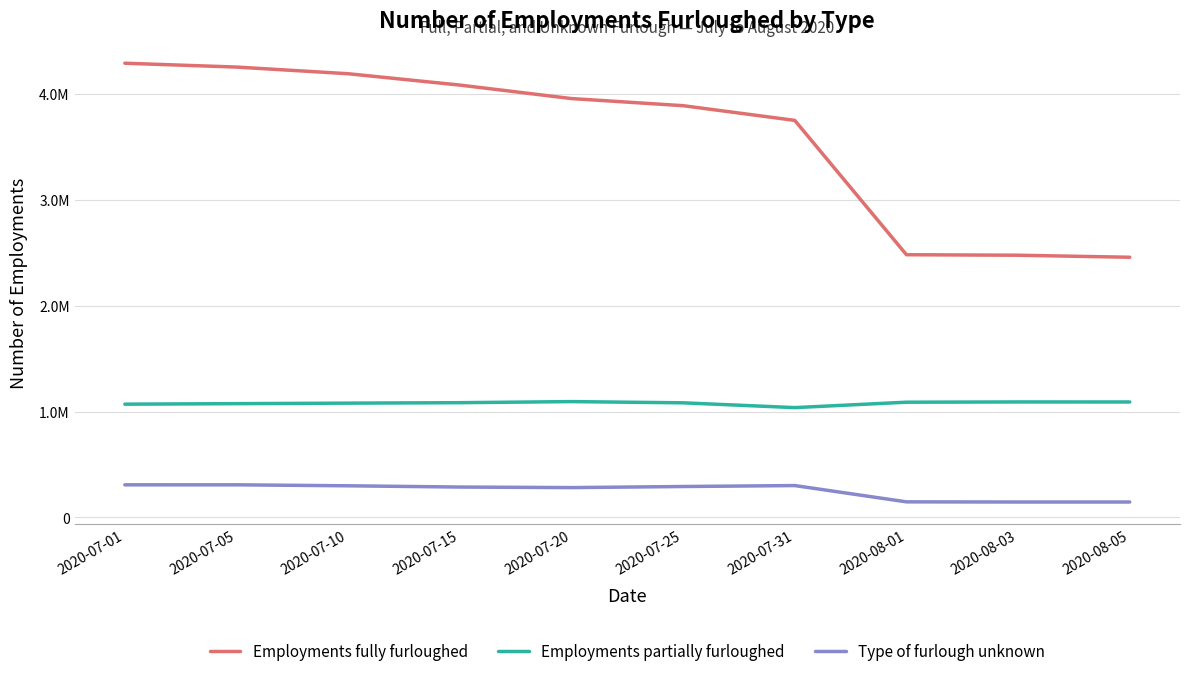

At which category does the chart reach its minimum across all series?

2020-08-03